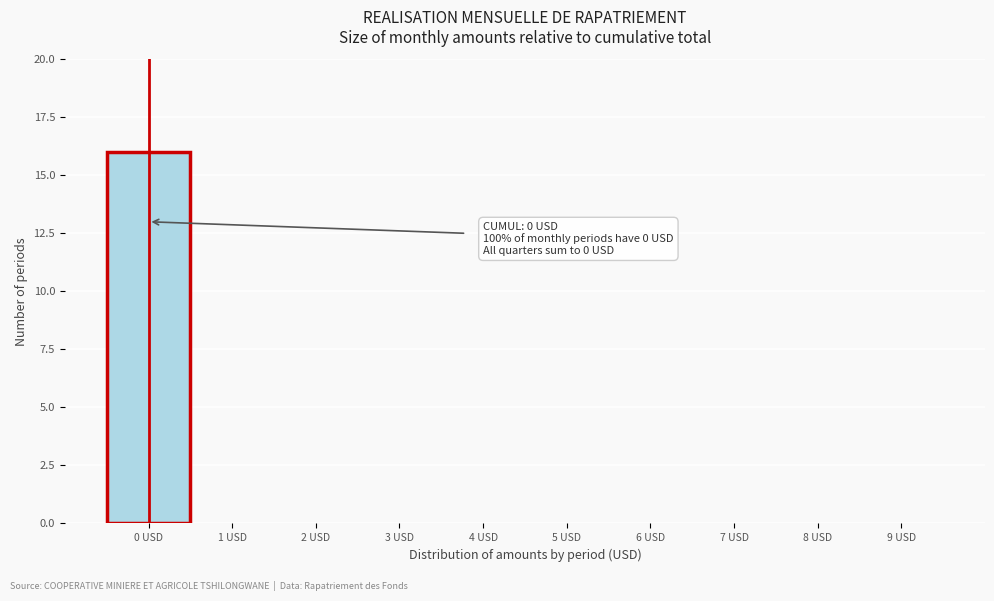

Over which range of the x-axis is the bar tallest?

-0.5 to 0.5